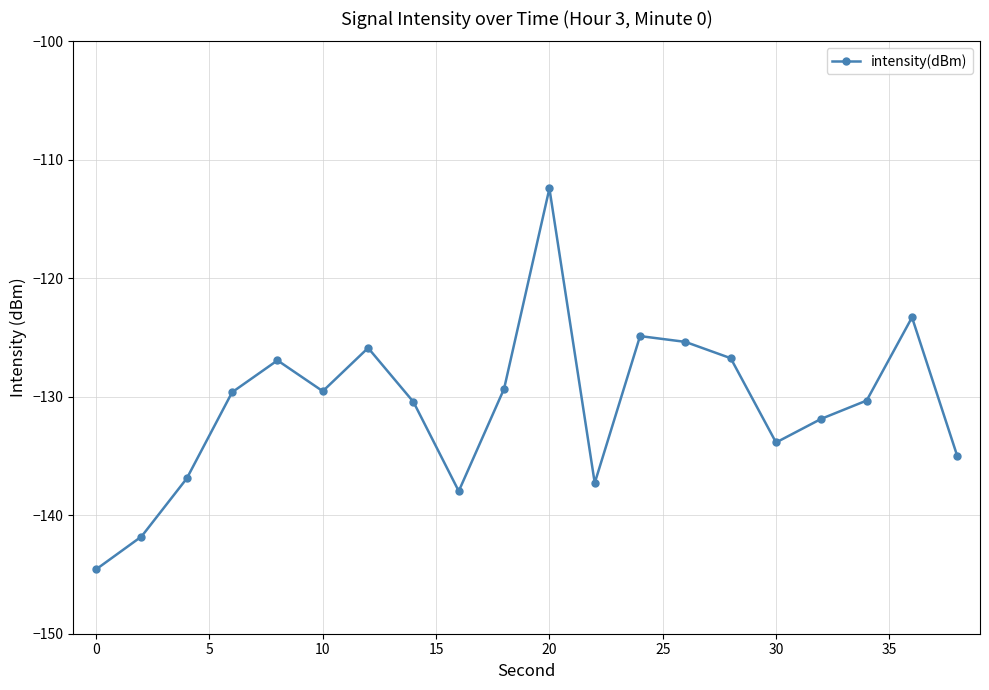

What is the value of the 19th point from the left?

-123.3